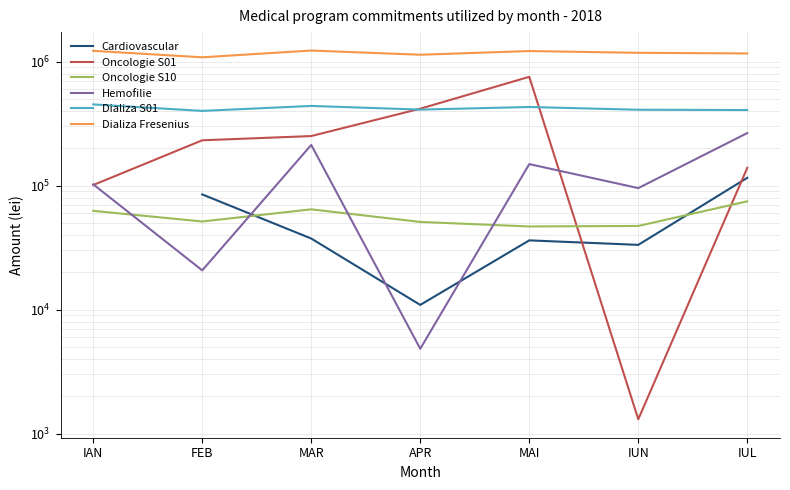

Is this an area chart (filled region under the line)?

No